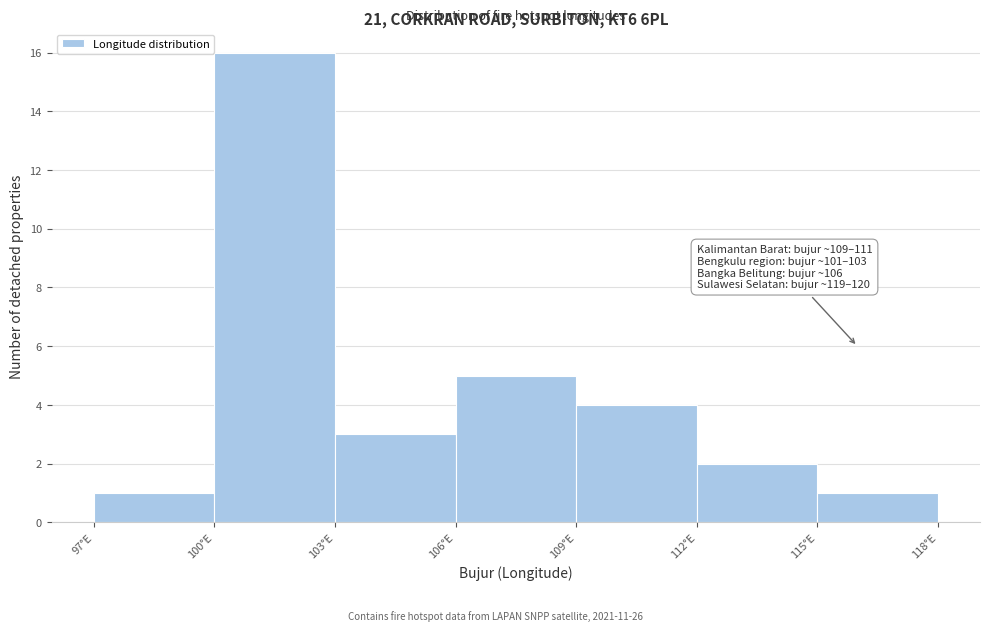

Which range on the x-axis has the tallest bar?

100 to 103